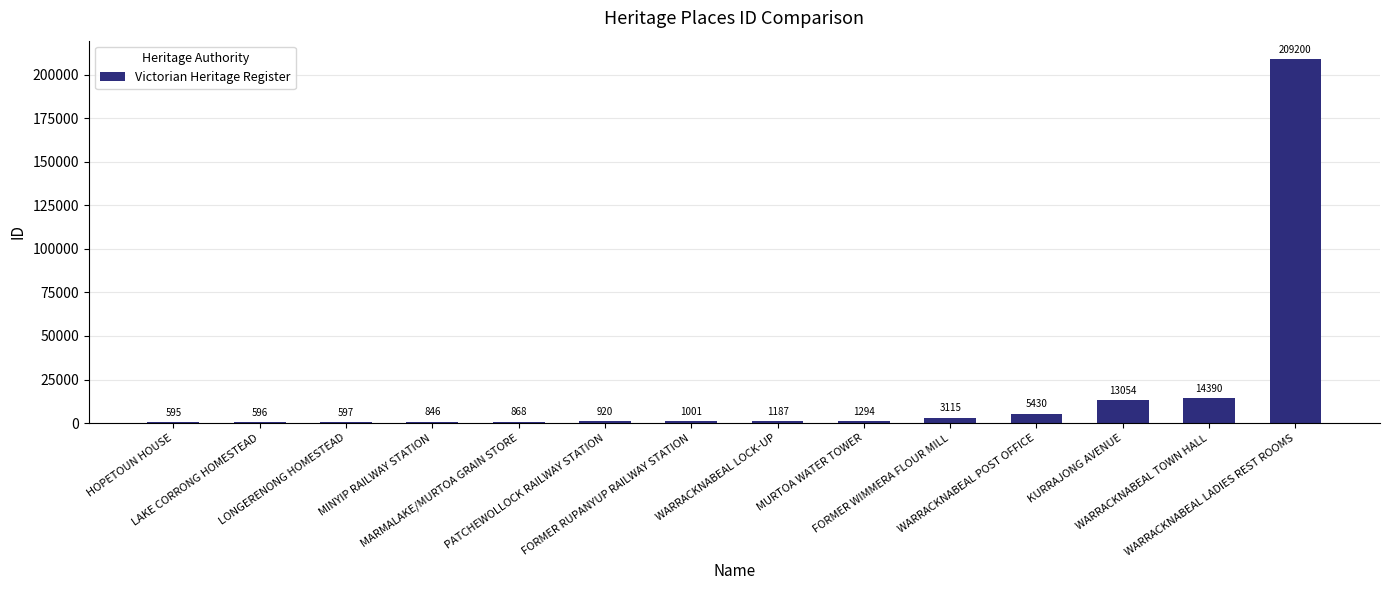

What is the difference between the values at WARRACKNABEAL POST OFFICE and LAKE CORRONG HOMESTEAD?

4834